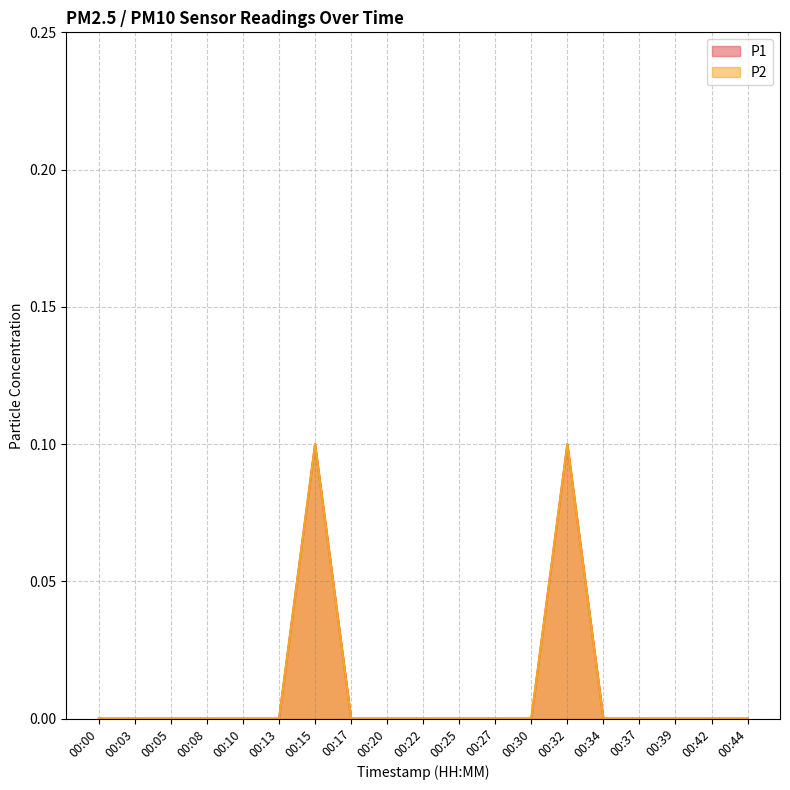

Is the value of P2 at 00:00 greater than the value of P1 at 00:32?

No